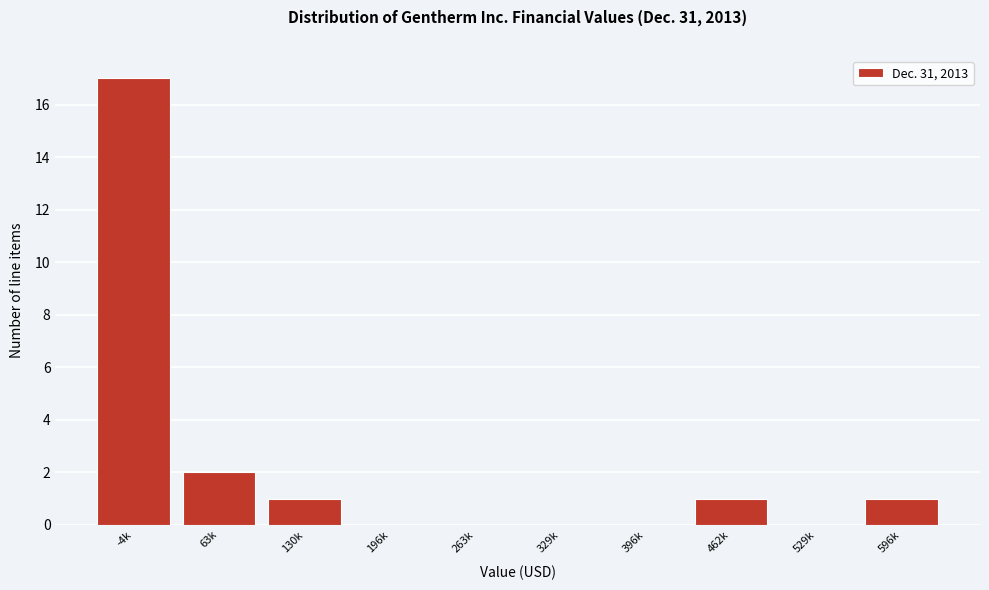

Reading left to right, transcribe all the data shown in this chart.

-4k=17	63k=2	130k=1	196k=0	263k=0	329k=0	396k=0	462k=1	529k=0	596k=1